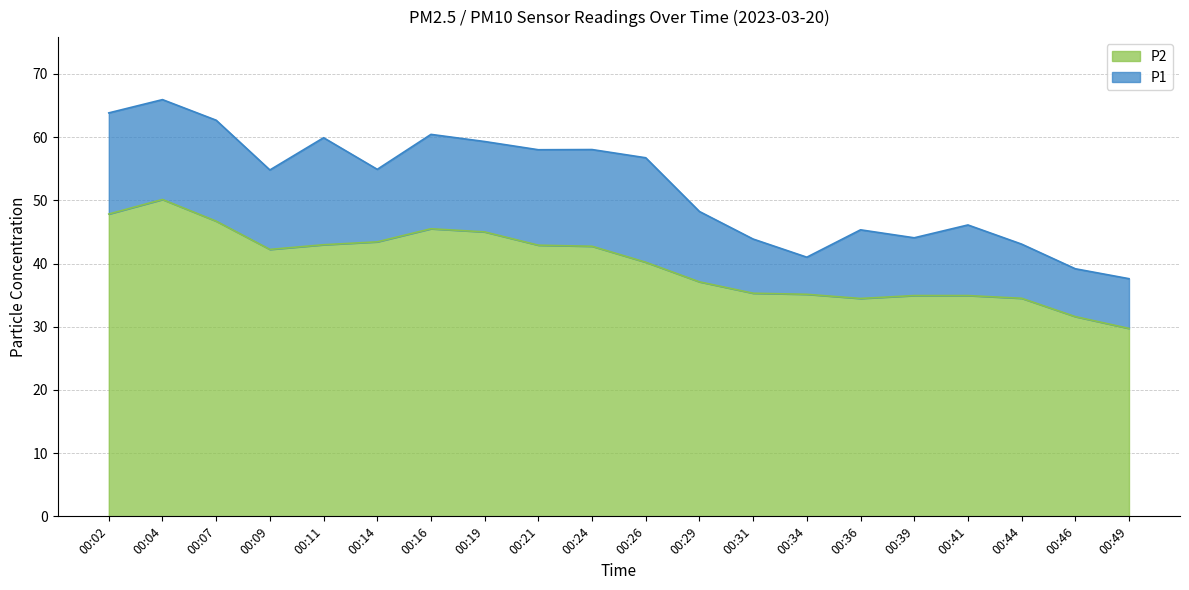

At which label does P1 first exceed 54?

00:02